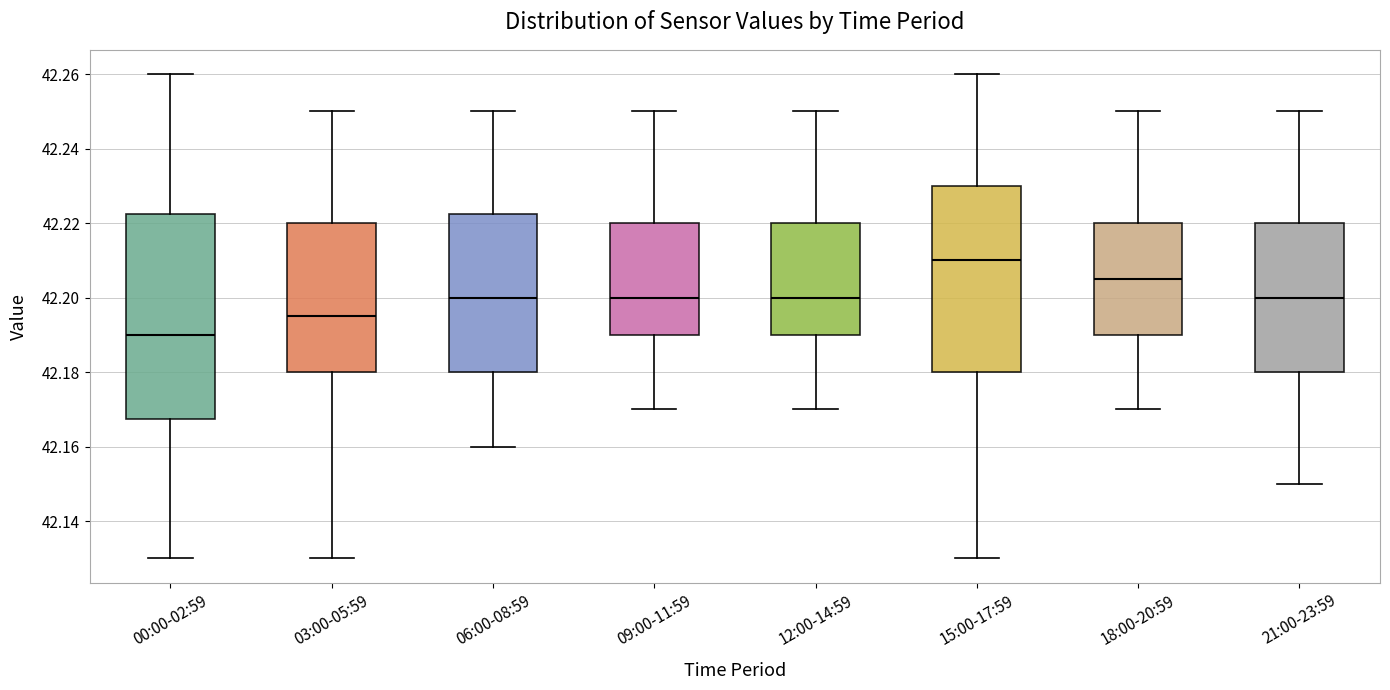

Reading left to right, transcribe this box plot: for each box, give where its median line is, the range the box spans, and where its two whiskers end, as read against the y-axis. The values are not printed on the chart, so give them approximately, as read against the axis.

00:00-02:59: median 42.190, box 42.168 to 42.222, whiskers 42.130 to 42.260
03:00-05:59: median 42.196, box 42.180 to 42.220, whiskers 42.130 to 42.250
06:00-08:59: median 42.200, box 42.180 to 42.222, whiskers 42.160 to 42.250
09:00-11:59: median 42.200, box 42.190 to 42.220, whiskers 42.170 to 42.250
12:00-14:59: median 42.200, box 42.190 to 42.220, whiskers 42.170 to 42.250
15:00-17:59: median 42.210, box 42.180 to 42.230, whiskers 42.130 to 42.260
18:00-20:59: median 42.206, box 42.190 to 42.220, whiskers 42.170 to 42.250
21:00-23:59: median 42.200, box 42.180 to 42.220, whiskers 42.150 to 42.250